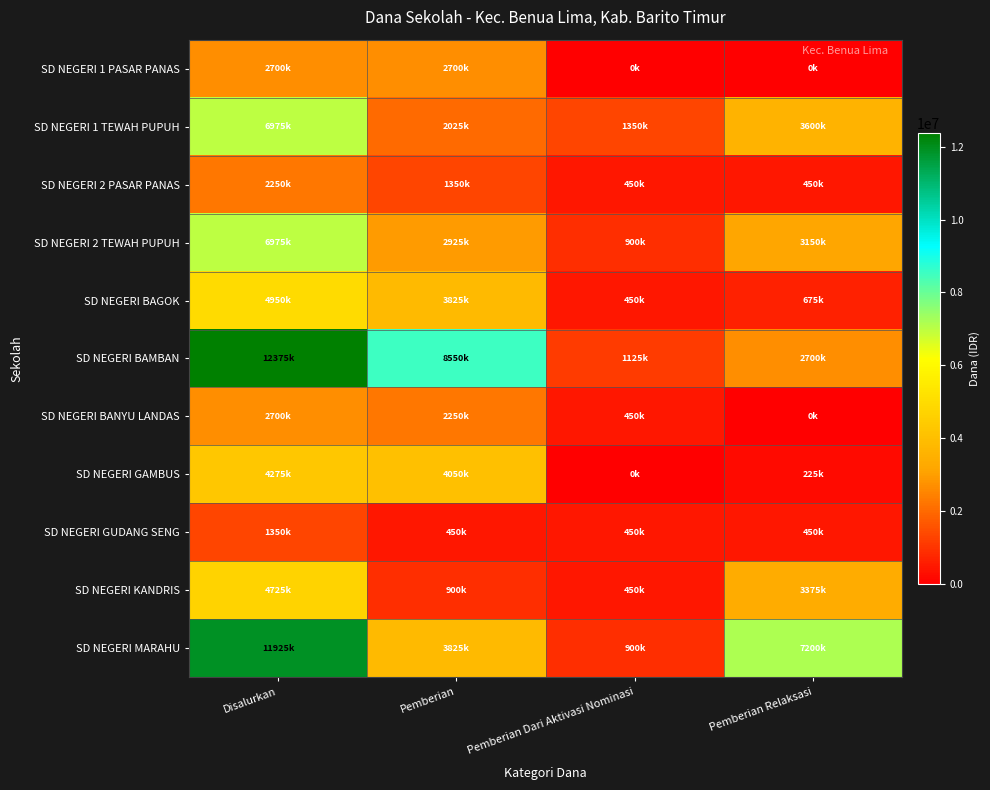

Which has a higher value, Pemberian Dari Aktivasi Nominasi or Disalurkan?

Disalurkan